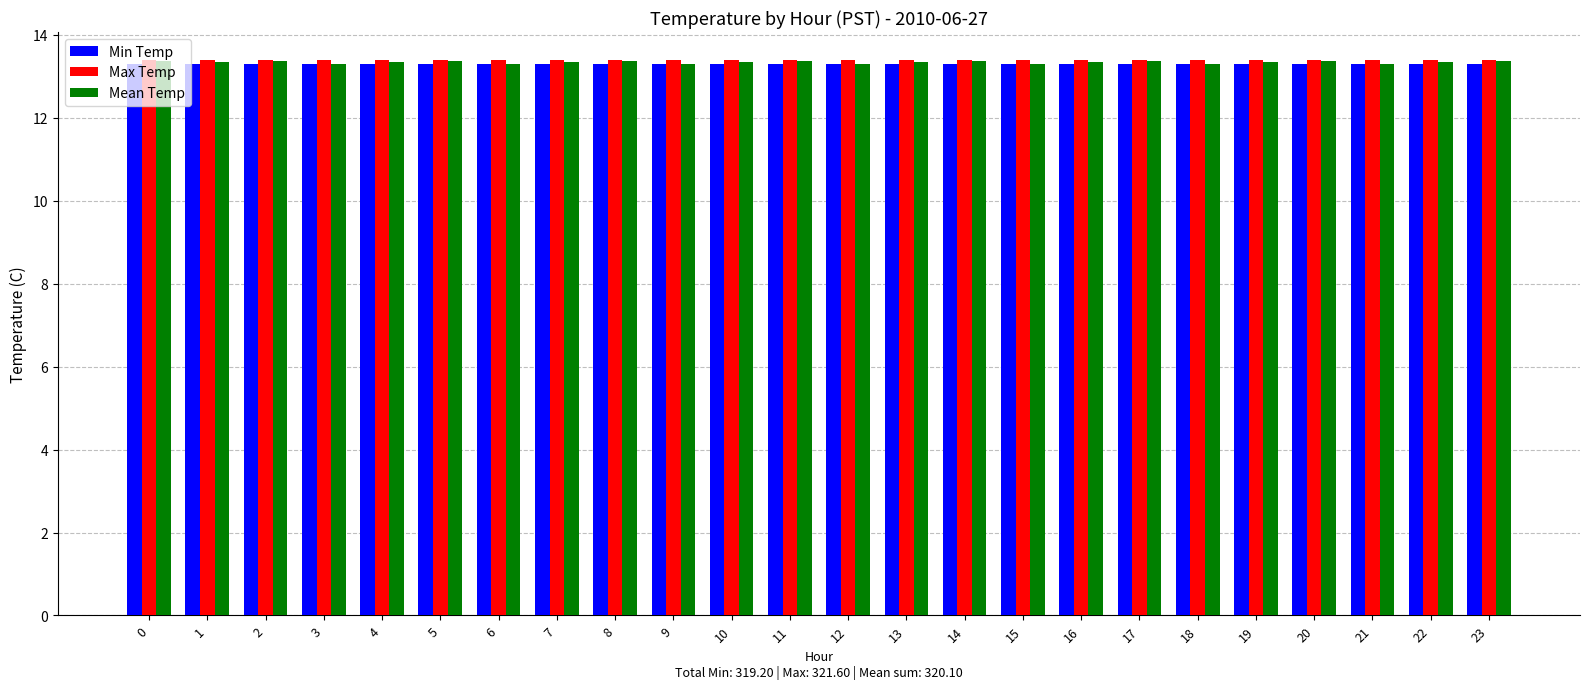

Does the chart contain any negative values?

No